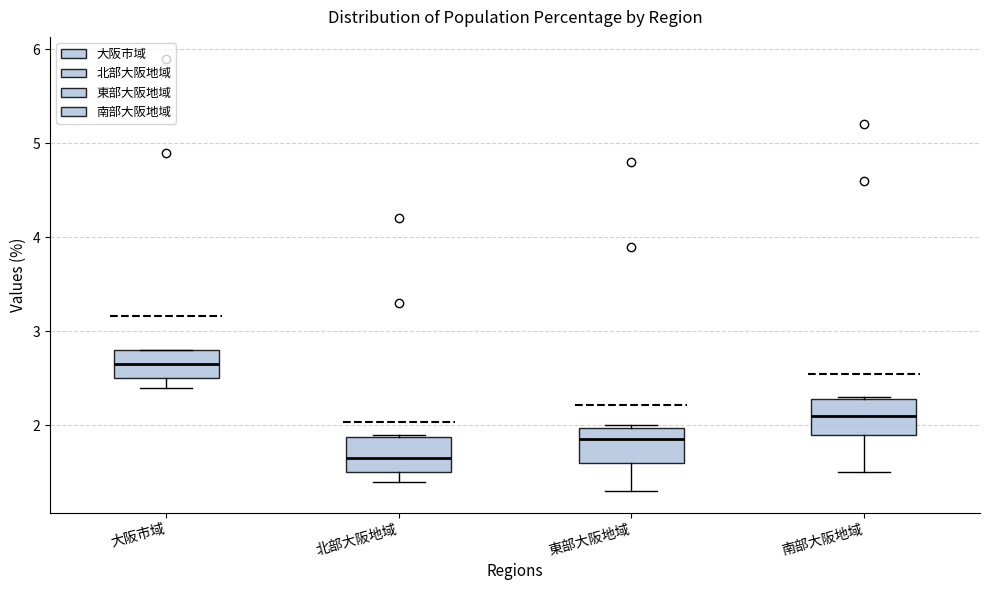

Where does the median line of the box for 東部大阪地域 sit on the y-axis? The values are not printed on the chart, so give them approximately, as read against the axis.

1.9